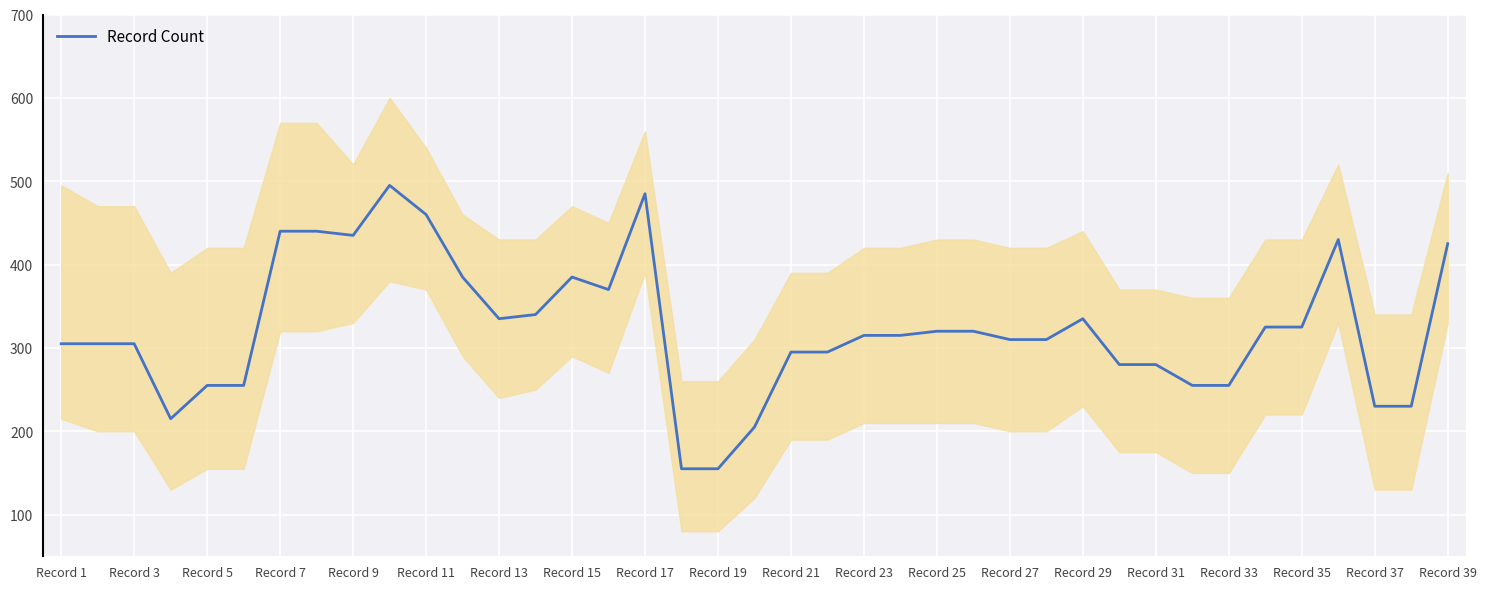

Is it true that the value at Record 11 is 154?

False